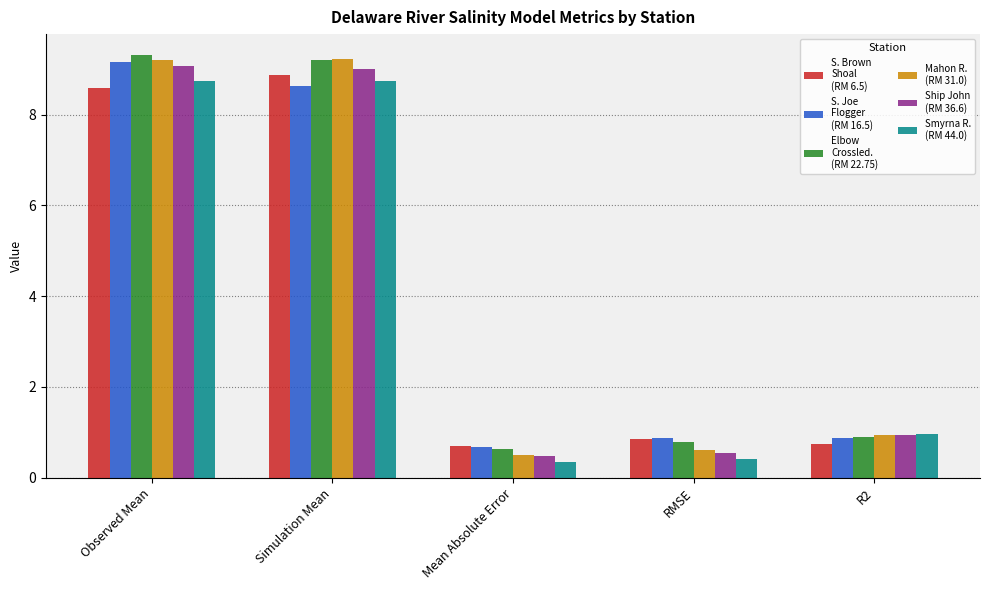

What is the smallest value displayed?

0.3